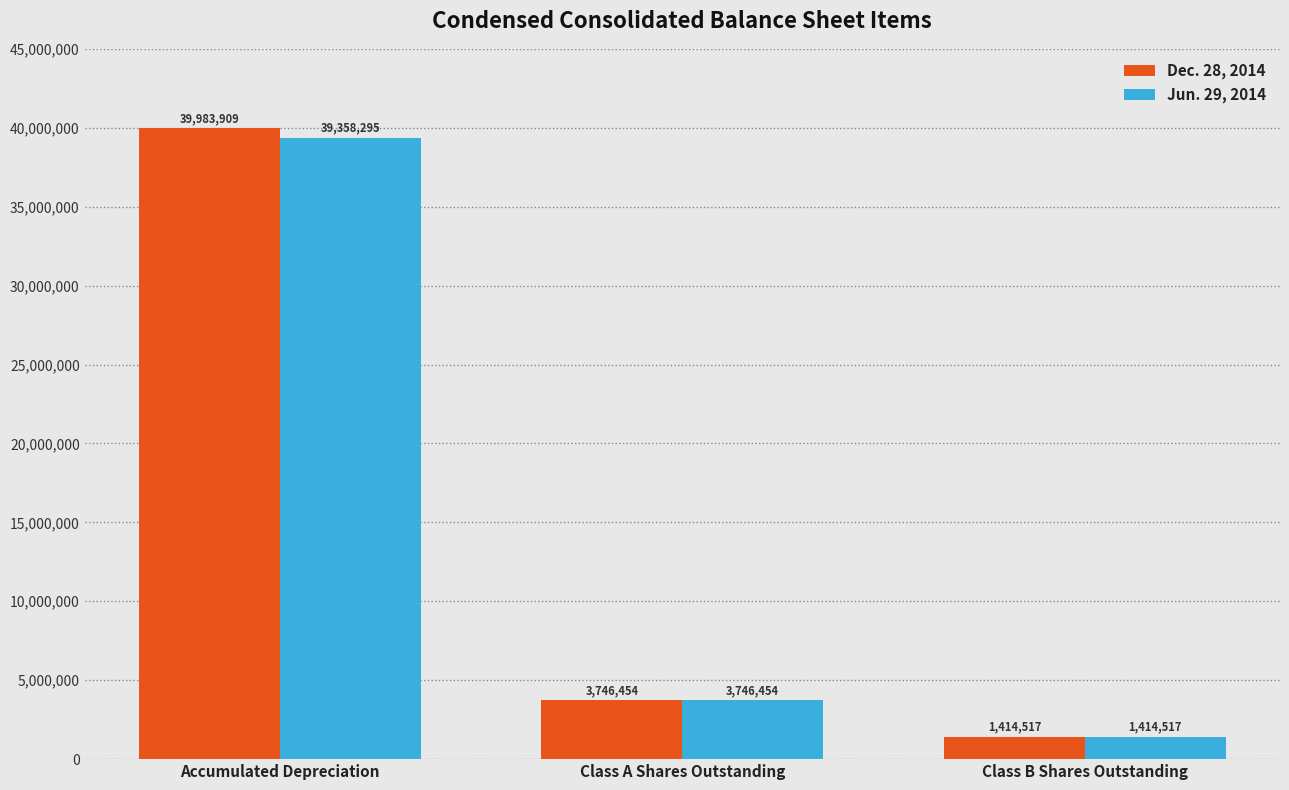

How many bars are there in total?

6